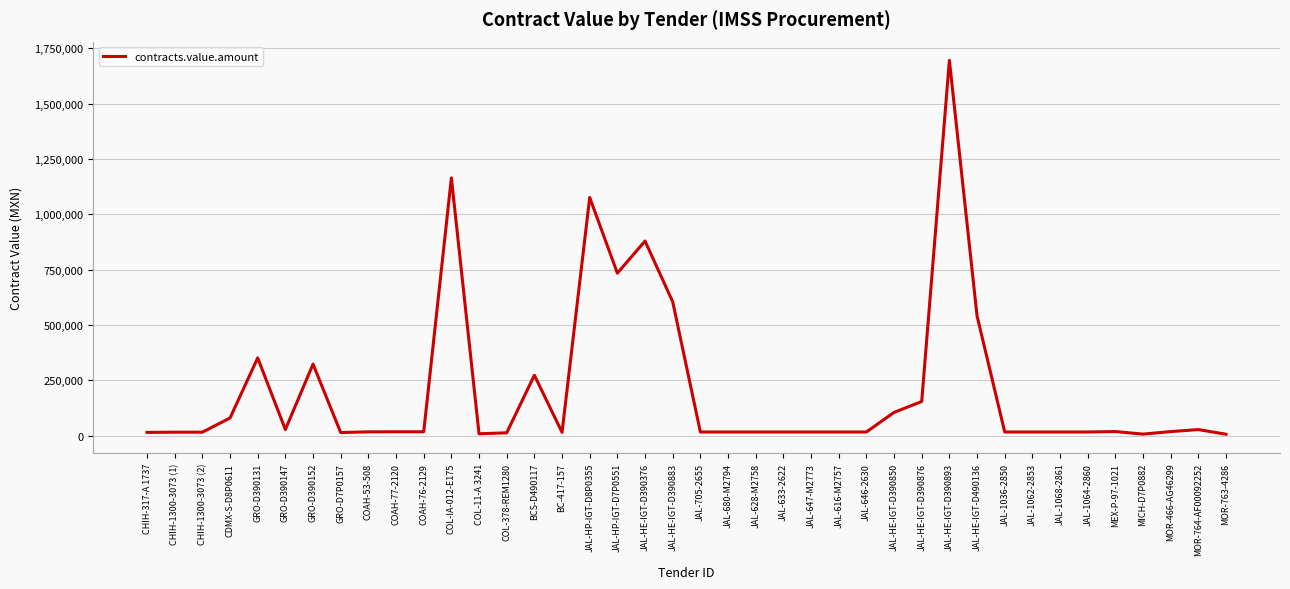

Between JAL-HP-IGT-D7P0551 and BCS-D490117, which is larger?

JAL-HP-IGT-D7P0551